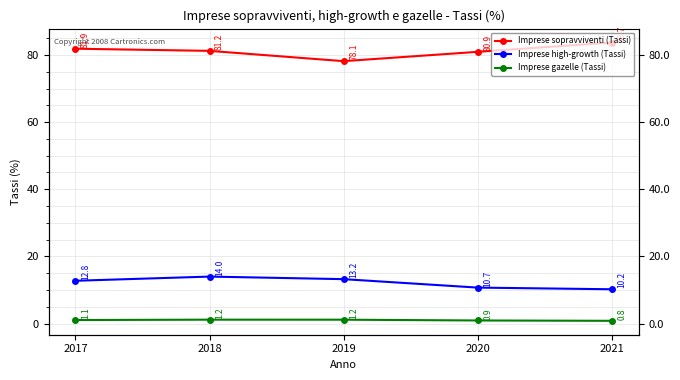

At which category is the sum across all series the highest?

2018